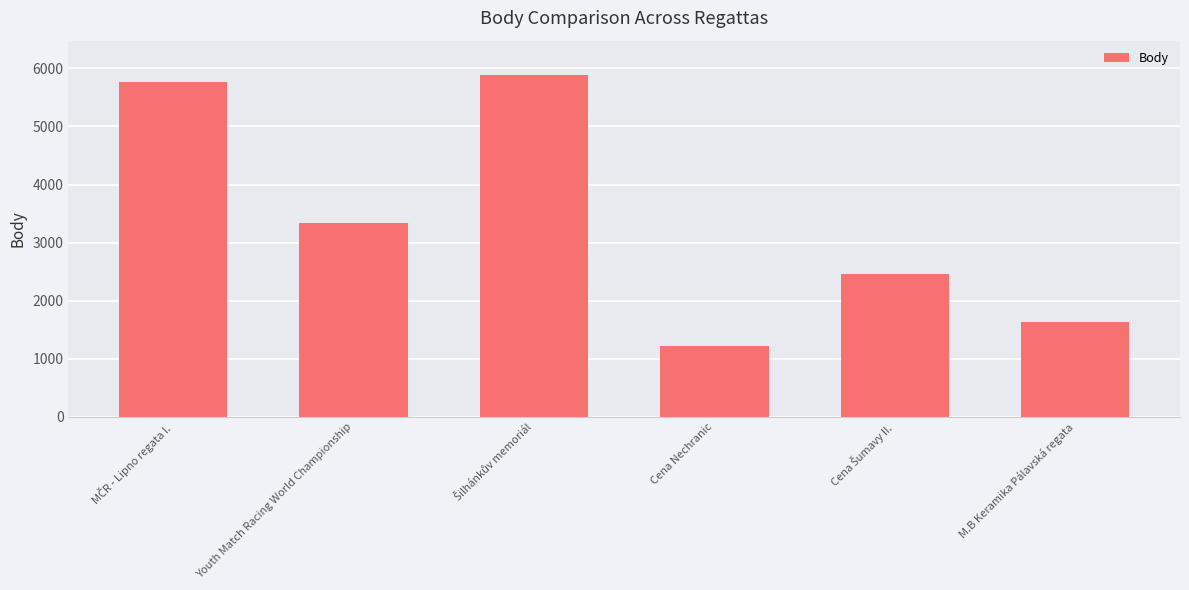

Are the bars horizontal?

No